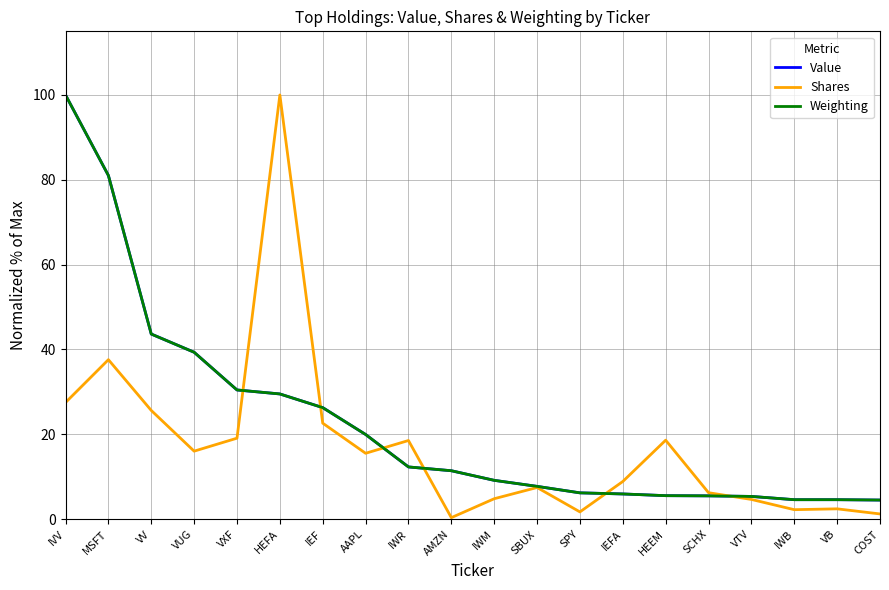

What is the total value across all series at SBUX?

22.9